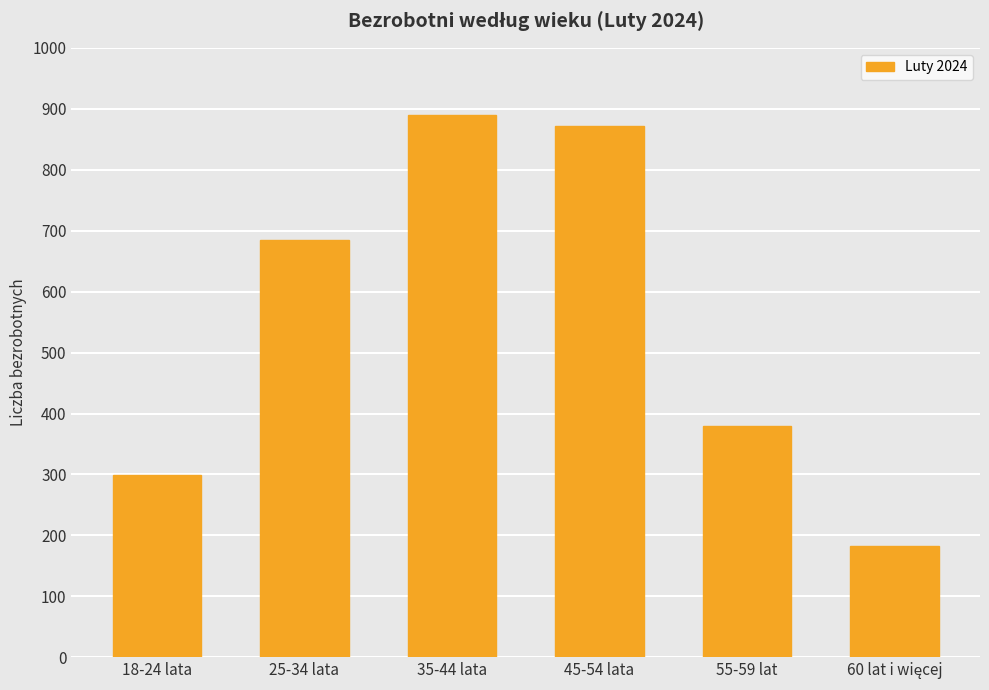

What position from the right is 25-34 lata?

5